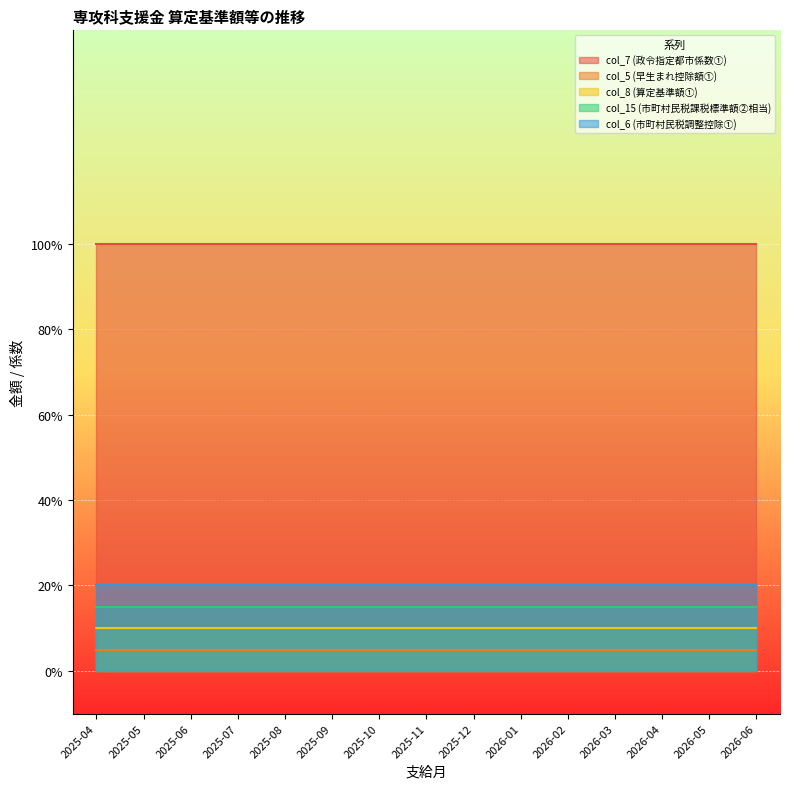

What position from the left is 2026-03?

12